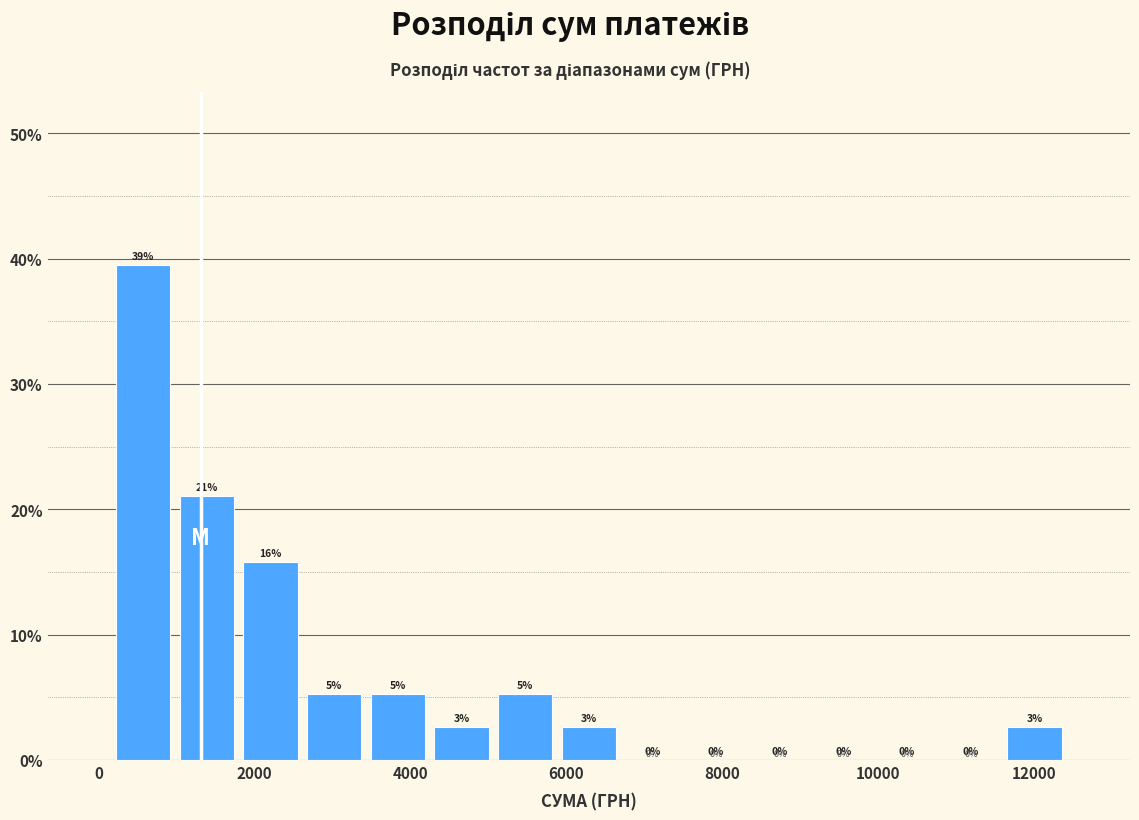

Which range on the x-axis has the tallest bar?

200 to 1000